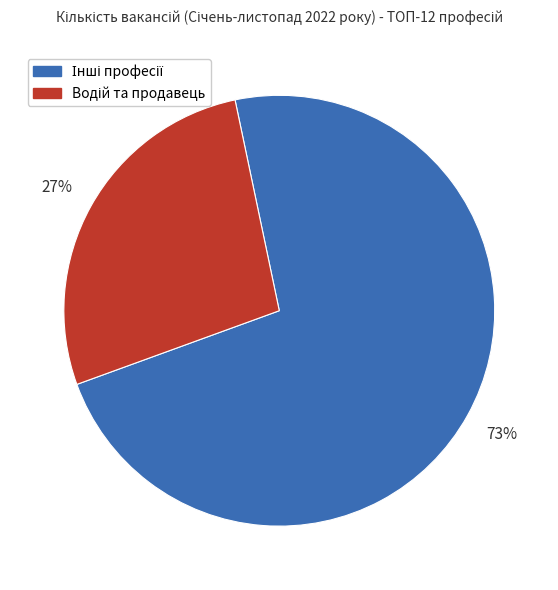

Is there any slice that represents more than half of the pie?

Yes